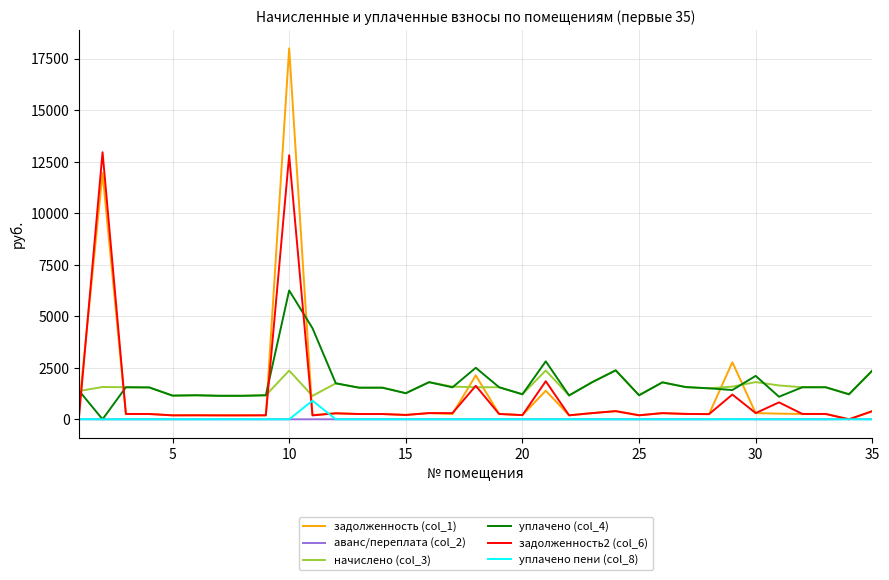

Rank the series by their maximum value, from lowest to highest.

аванс/переплата (col_2), уплачено пени (col_8), начислено (col_3), уплачено (col_4), задолженность2 (col_6), задолженность (col_1)